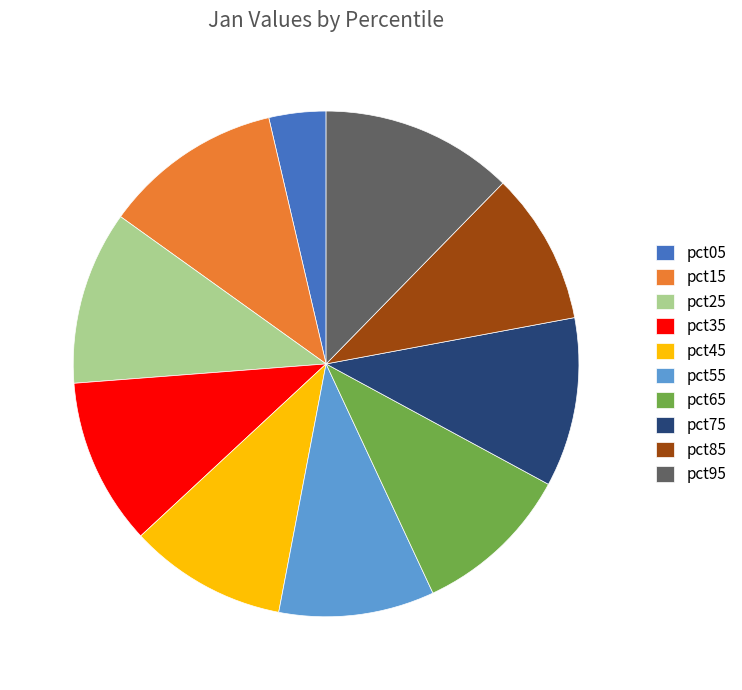

Is there a majority slice in this chart?

No